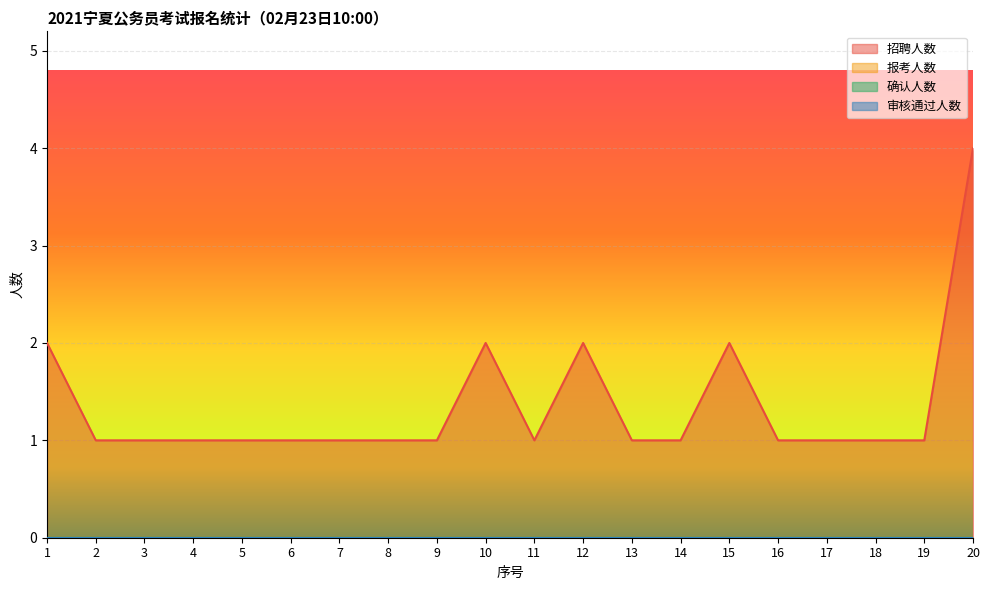

At 19, list the series in order from largest to smallest.

招聘人数, 报考人数, 确认人数, 审核通过人数